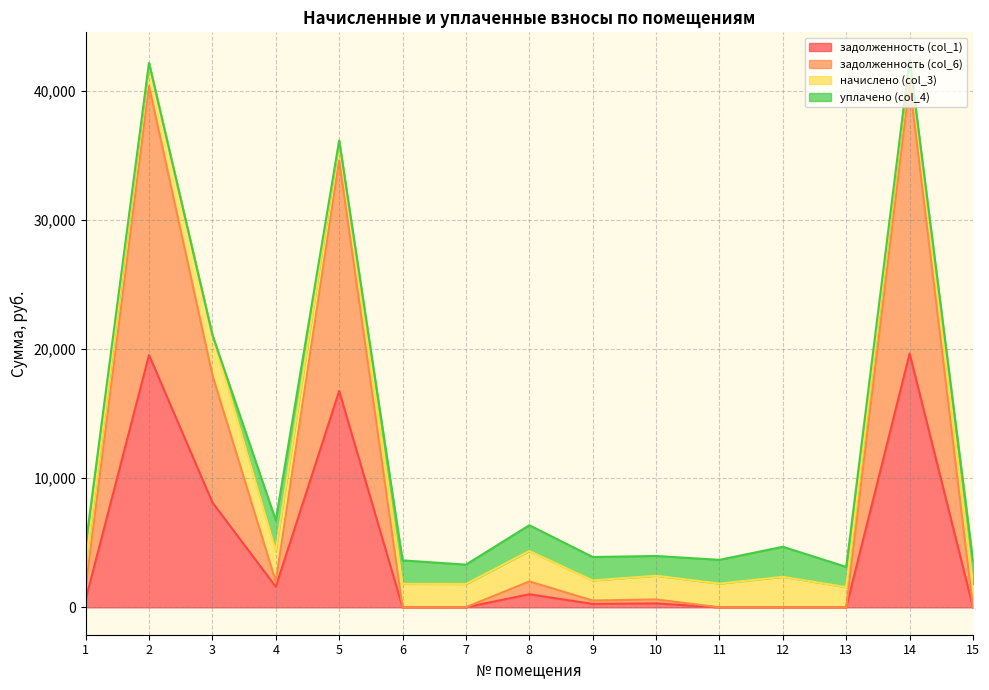

How many values in the задолженность (col_6) series are below 611?

7